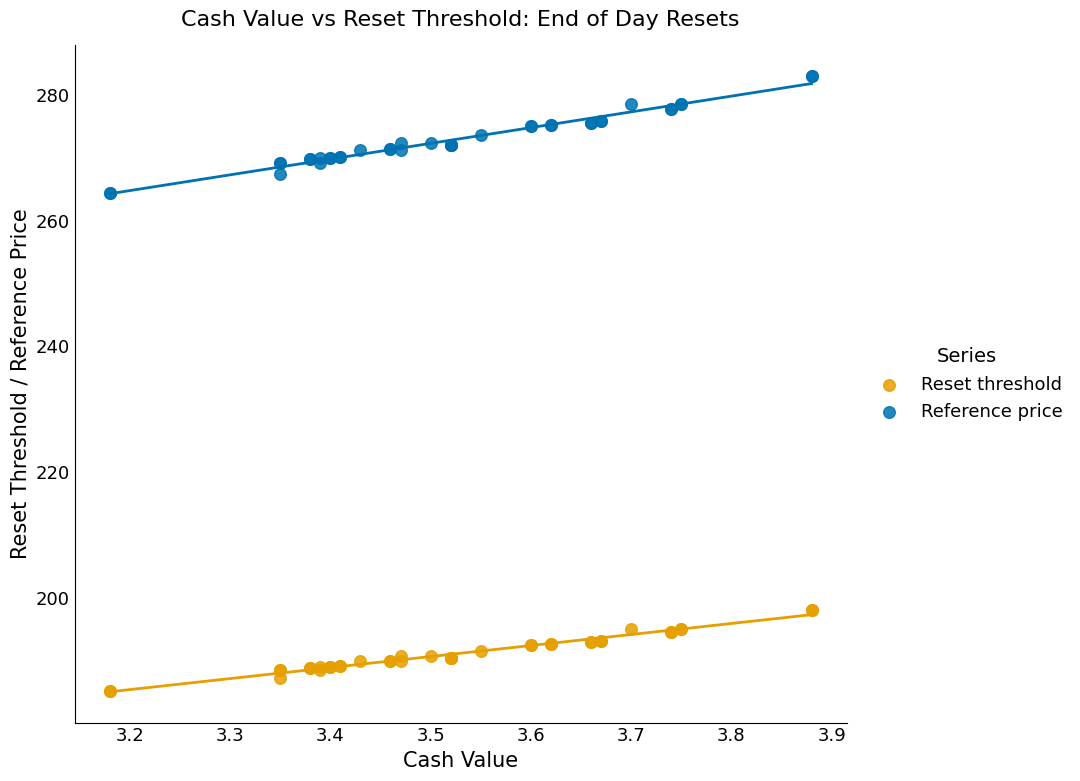

Which series reaches the minimum Y coordinate?

Reset threshold